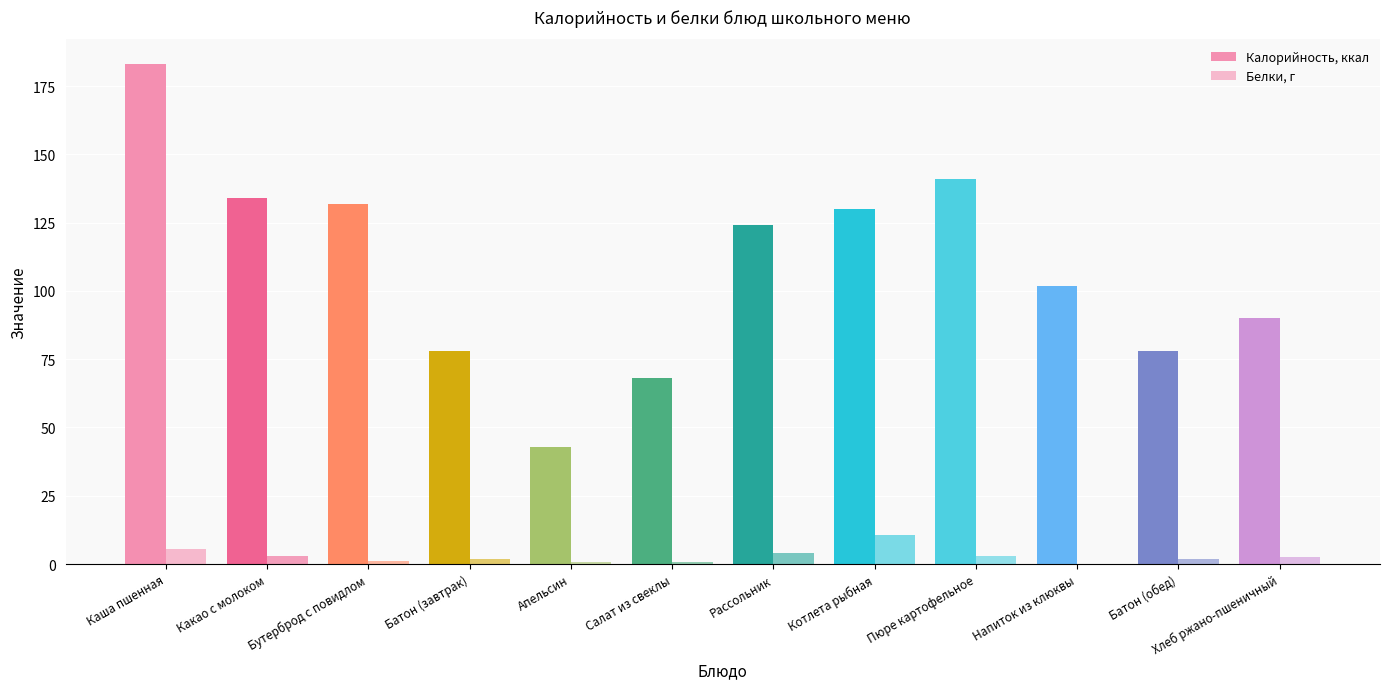

The value of Калорийность, ккал at Бутерброд с повидлом is 43.3. True or false?

False